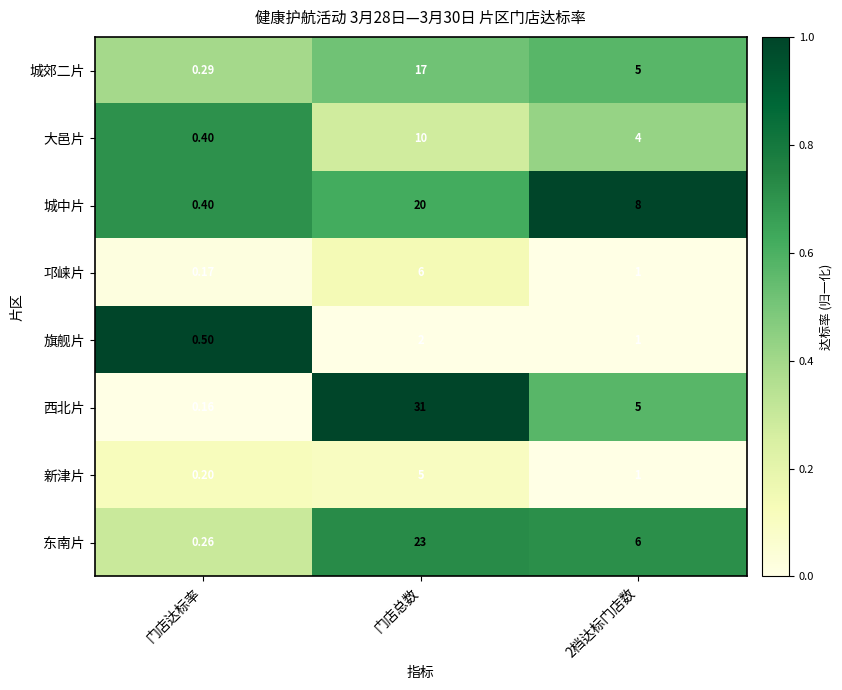

Which series has the widest spread of values?

西北片